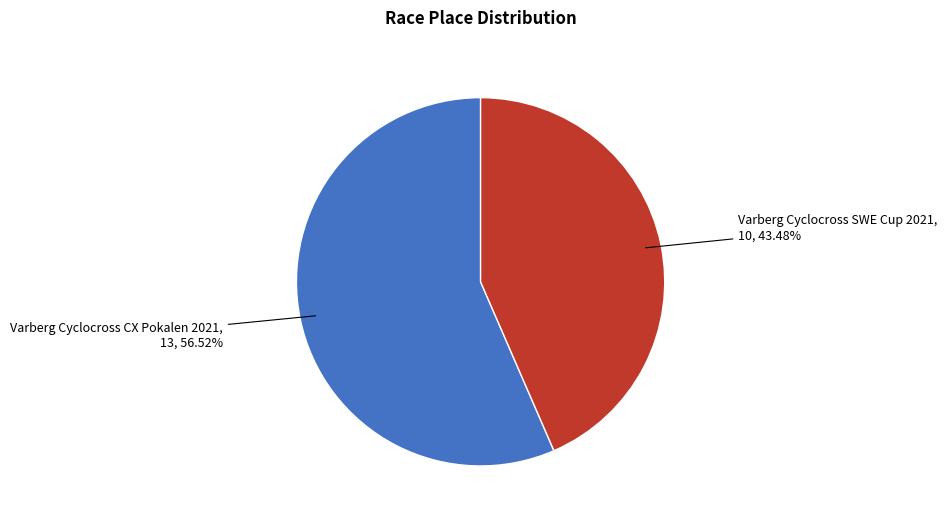

Does any single category account for the majority?

Yes